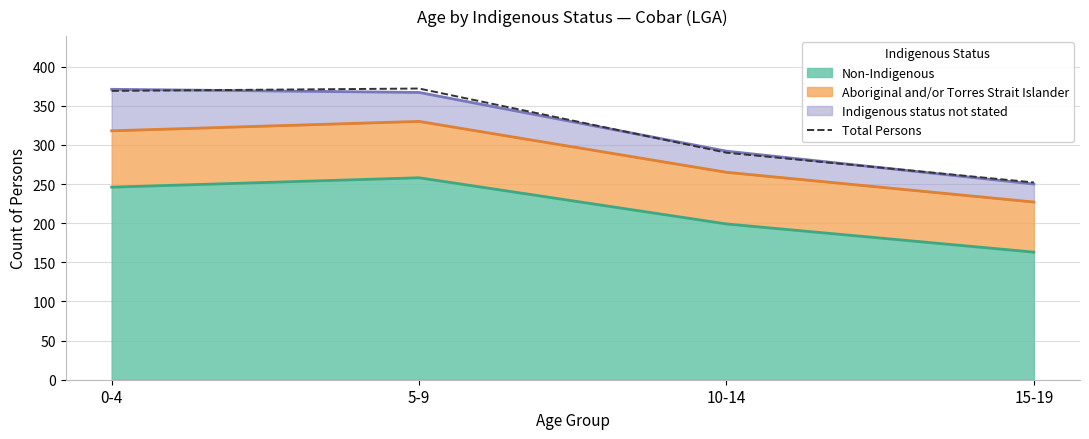

Reading left to right, extract all data points from this chart.

0-4=369	5-9=372	10-14=290	15-19=252